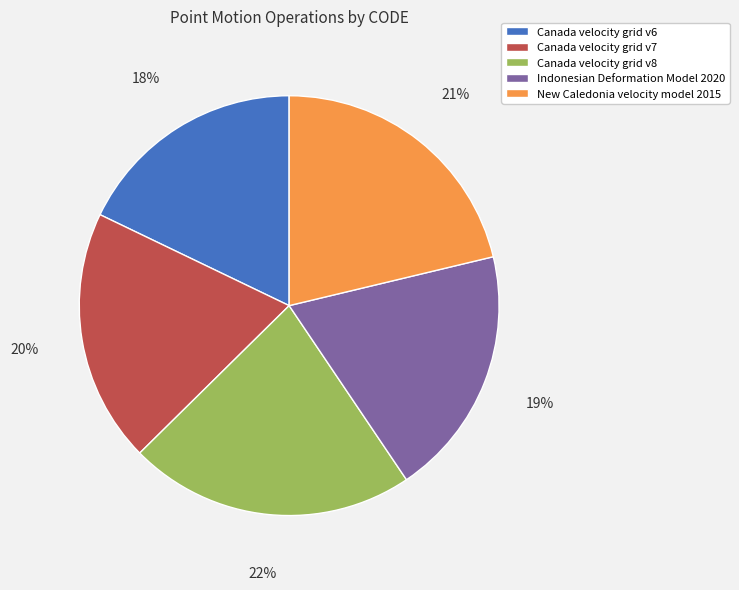

Between Indonesian Deformation Model 2020 and Canada velocity grid v8, which is larger?

Canada velocity grid v8